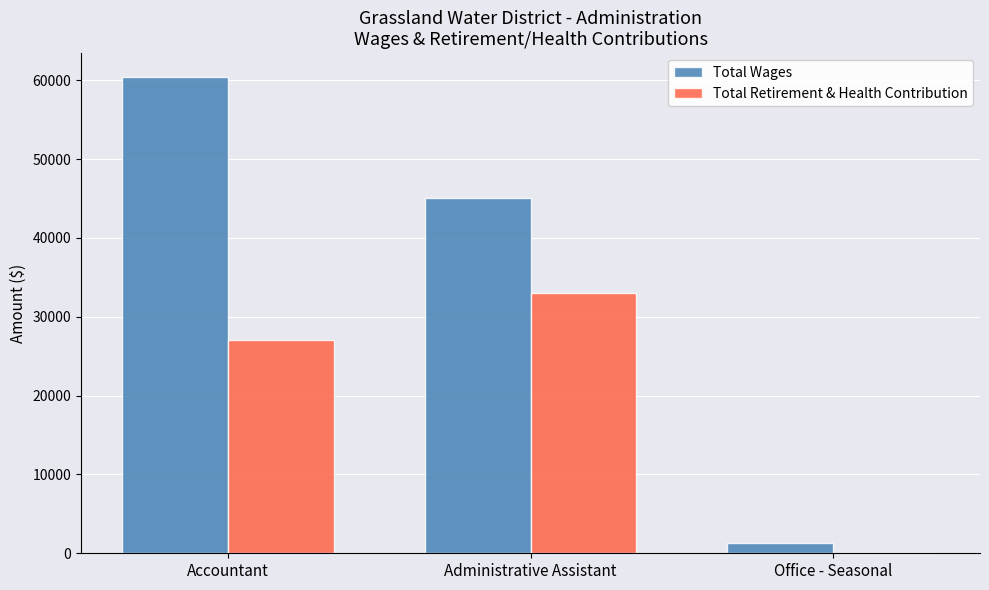

What are all the series names shown in the legend?

Total Wages, Total Retirement & Health Contribution